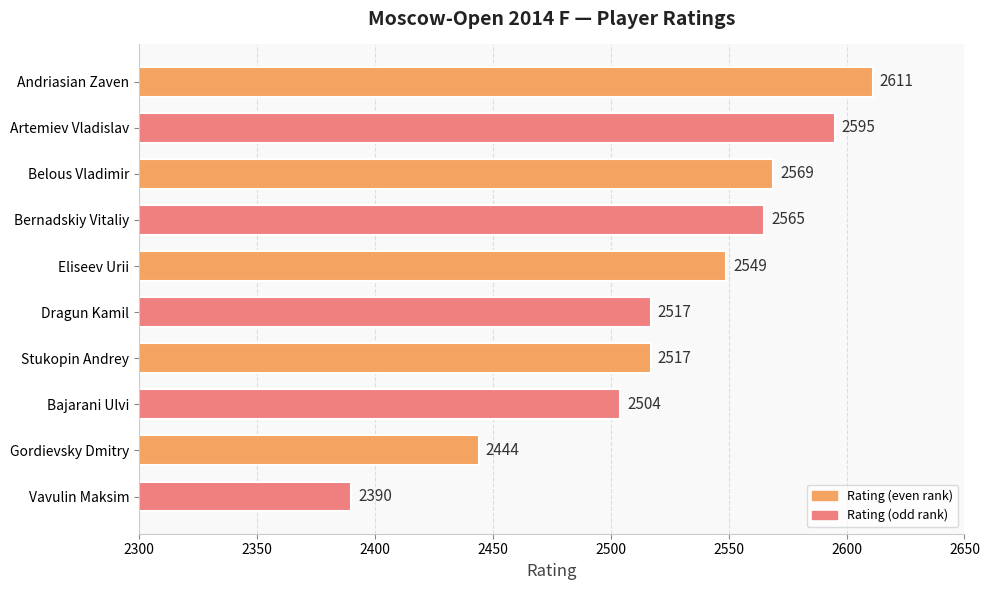

Where is the data nearest to the value 2500?

Bajarani Ulvi